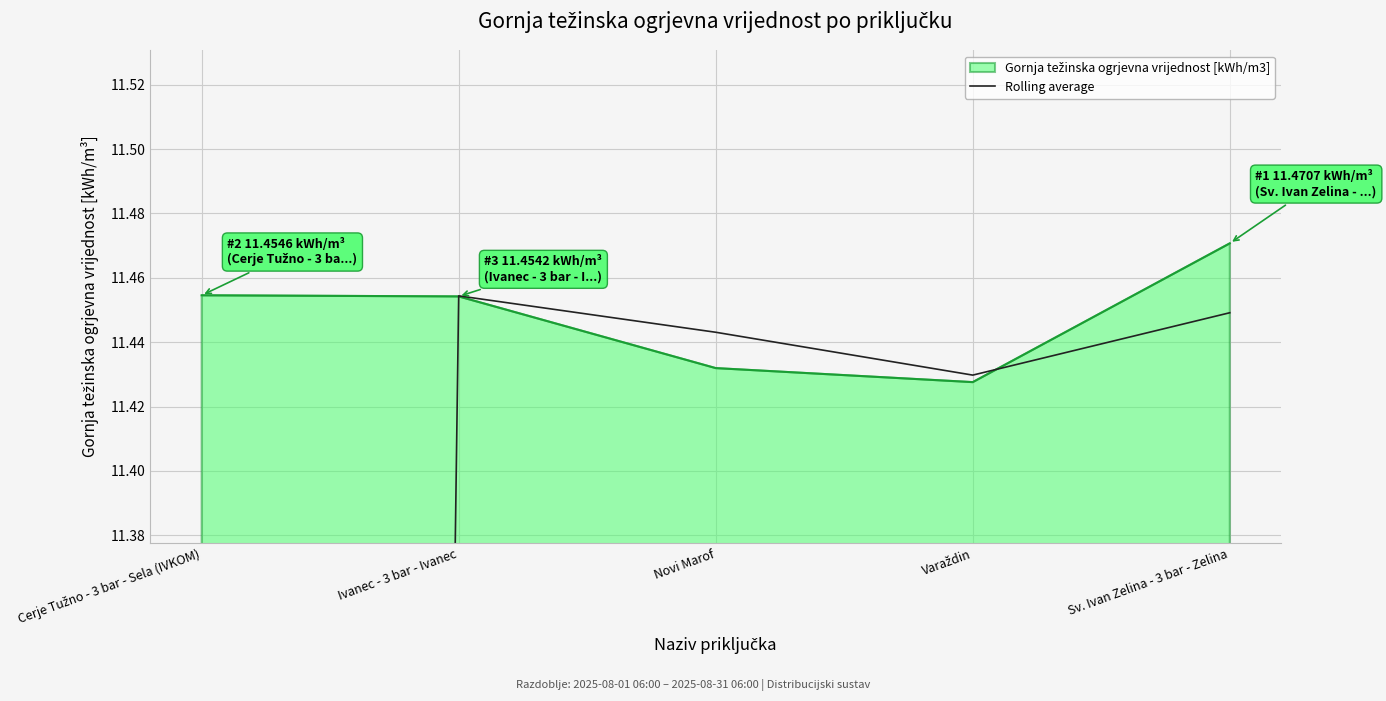

What is the greatest value displayed?

11.5